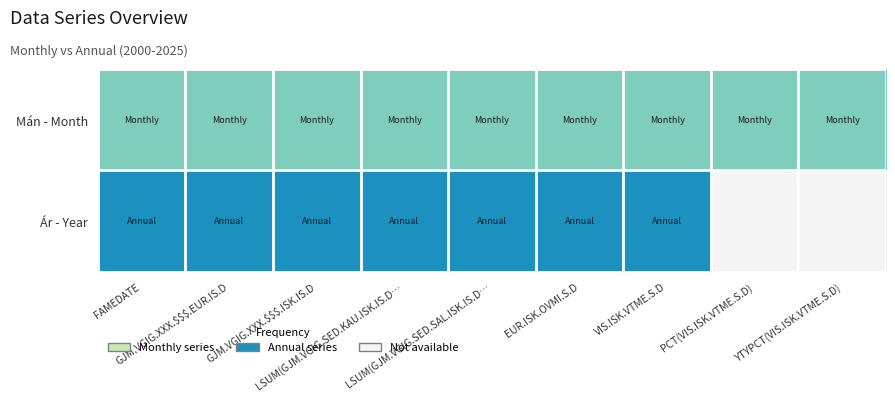

List the labels in order of Ár - Year value, largest first.

FAMEDATE, GJM.VGIG.XXX.$$$.EUR.IS.D, GJM.VGIG.XXX.$$$.ISK.IS.D, LSUM(GJM.VGIG.SED.KAU.ISK.IS.D…, LSUM(GJM.VGIG.SED.SAL.ISK.IS.D…, EUR.ISK.OVMI.S.D, VIS.ISK.VTME.S.D, PCT(VIS.ISK.VTME.S.D), YTYPCT(VIS.ISK.VTME.S.D)